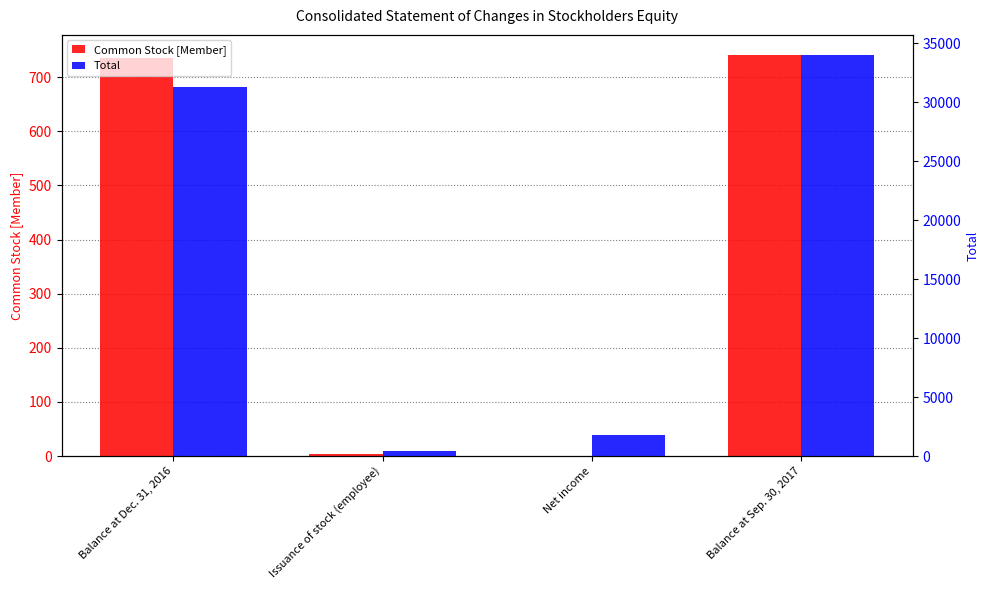

What is the maximum value shown in the chart?

34003